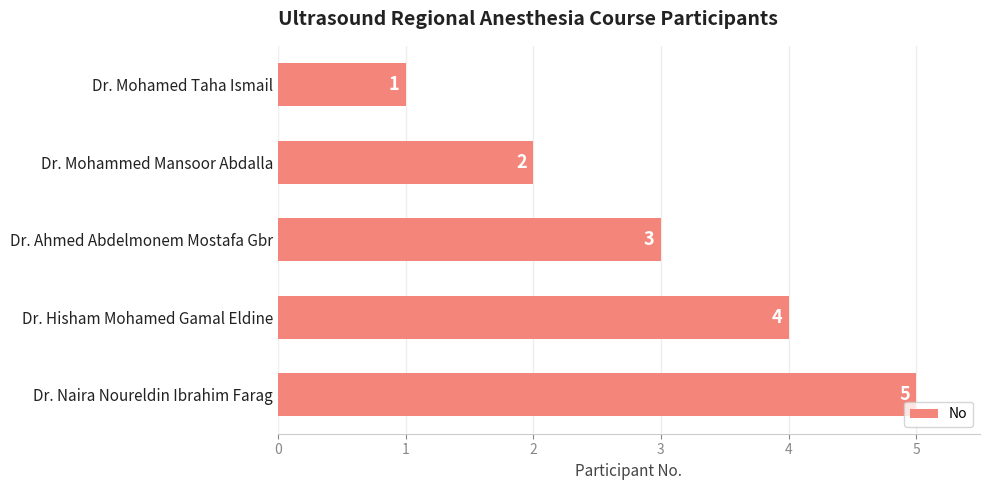

Which has a higher value, Dr. Naira Noureldin Ibrahim Farag or Dr. Hisham Mohamed Gamal Eldine?

Dr. Naira Noureldin Ibrahim Farag